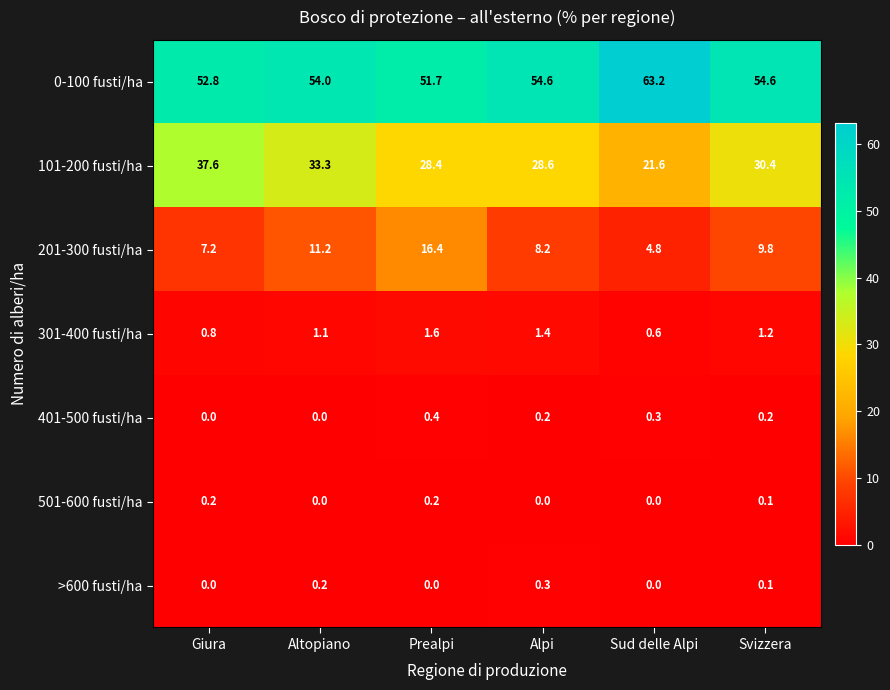

Rank the series at Alpi from highest to lowest value.

0-100 fusti/ha, 101-200 fusti/ha, 201-300 fusti/ha, 301-400 fusti/ha, >600 fusti/ha, 401-500 fusti/ha, 501-600 fusti/ha